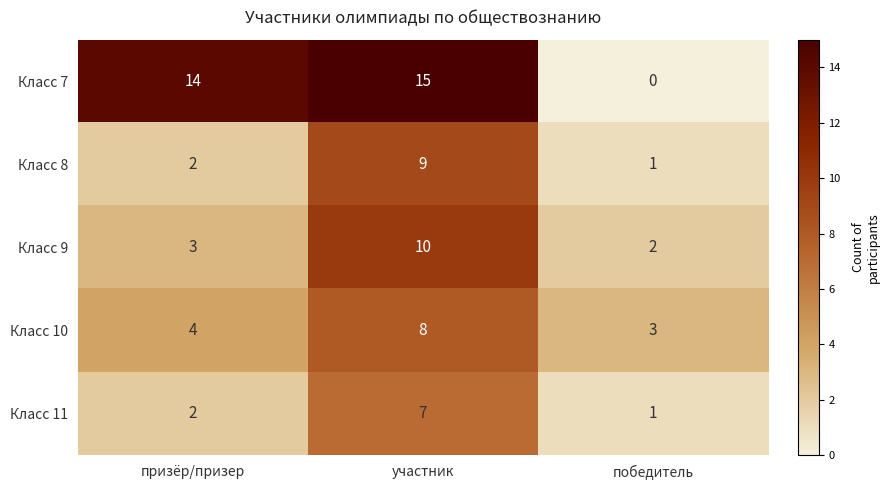

At how many categories does at least one series exceed 9?

2